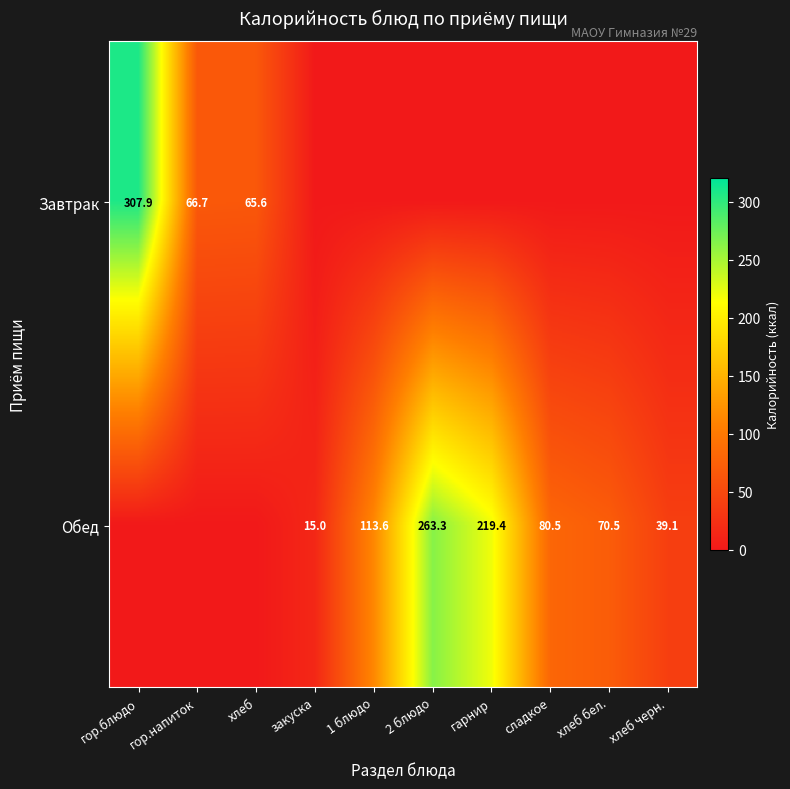

True or false: Обед has a value of 5.0 at закуска.

False